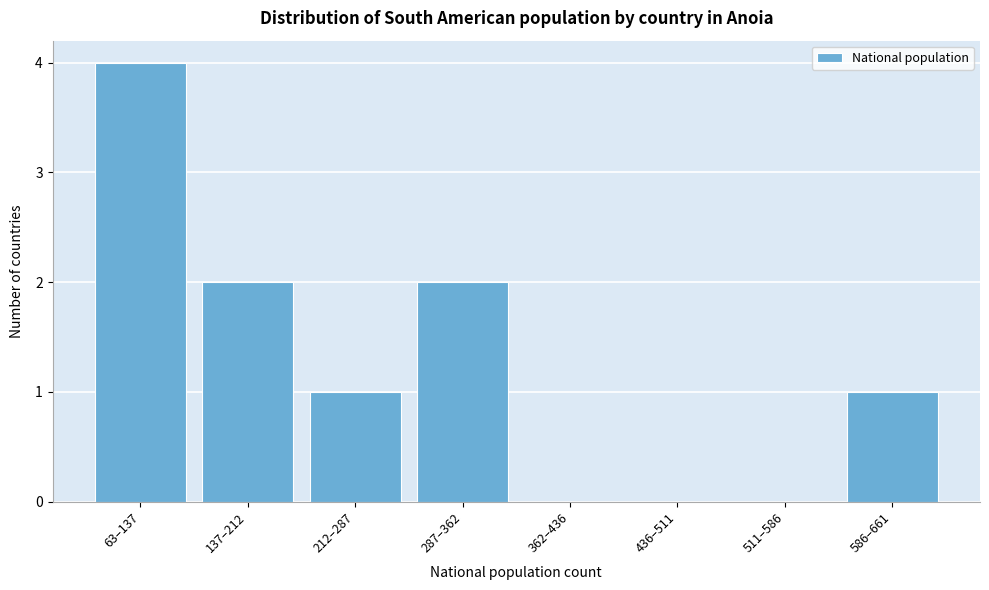

Reading right to left, what are all the values shown in this chart?

586–661=1	511–586=0	436–511=0	362–436=0	287–362=2	212–287=1	137–212=2	63–137=4